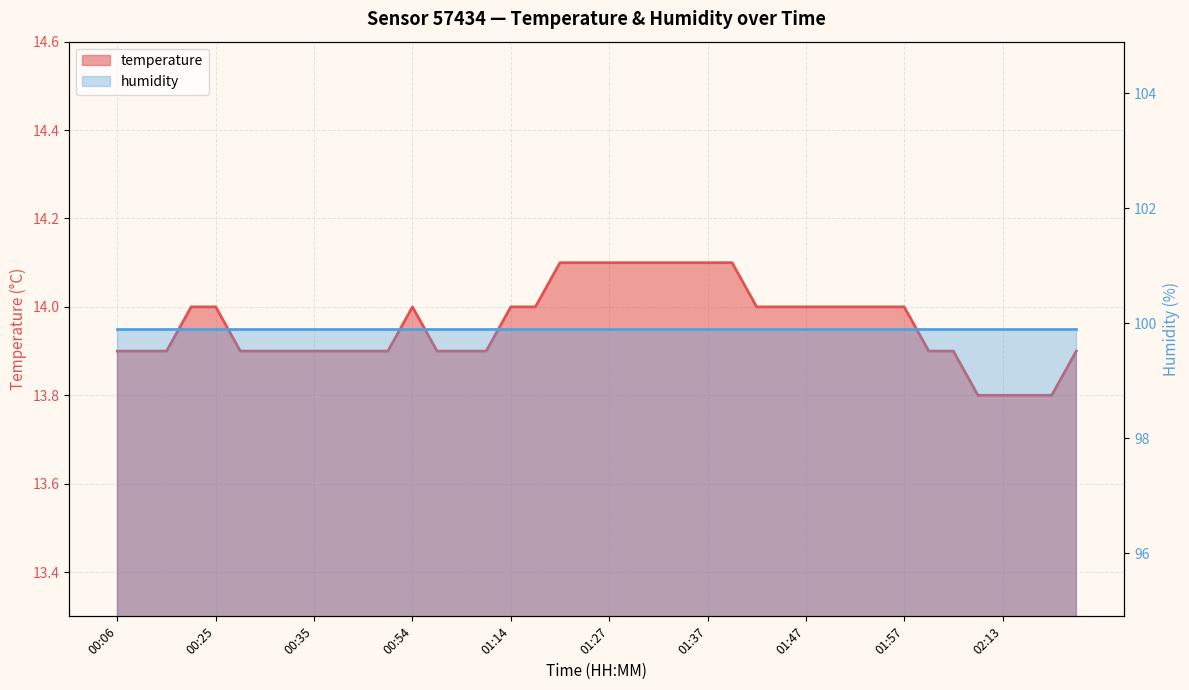

How many values are between 13 and 14?

32